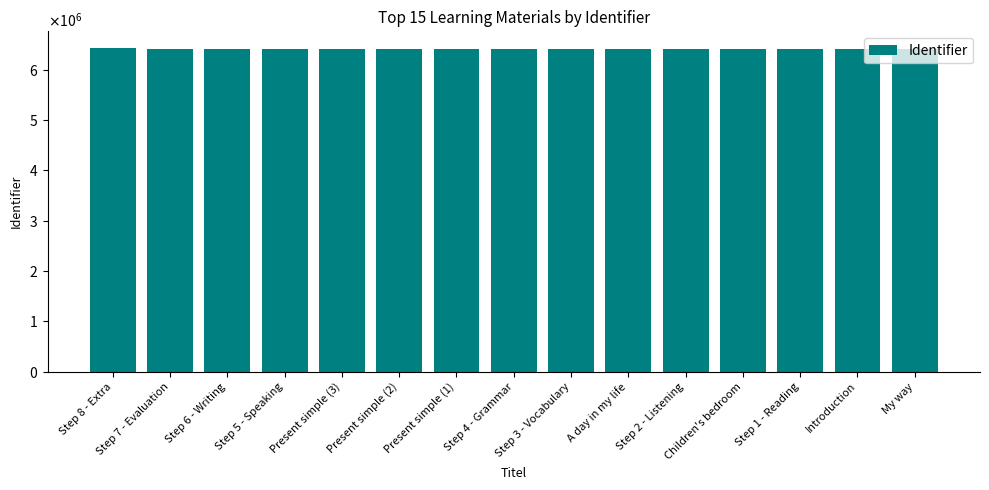

Which has a higher value, Step 7 - Evaluation or Step 2 - Listening?

Step 7 - Evaluation